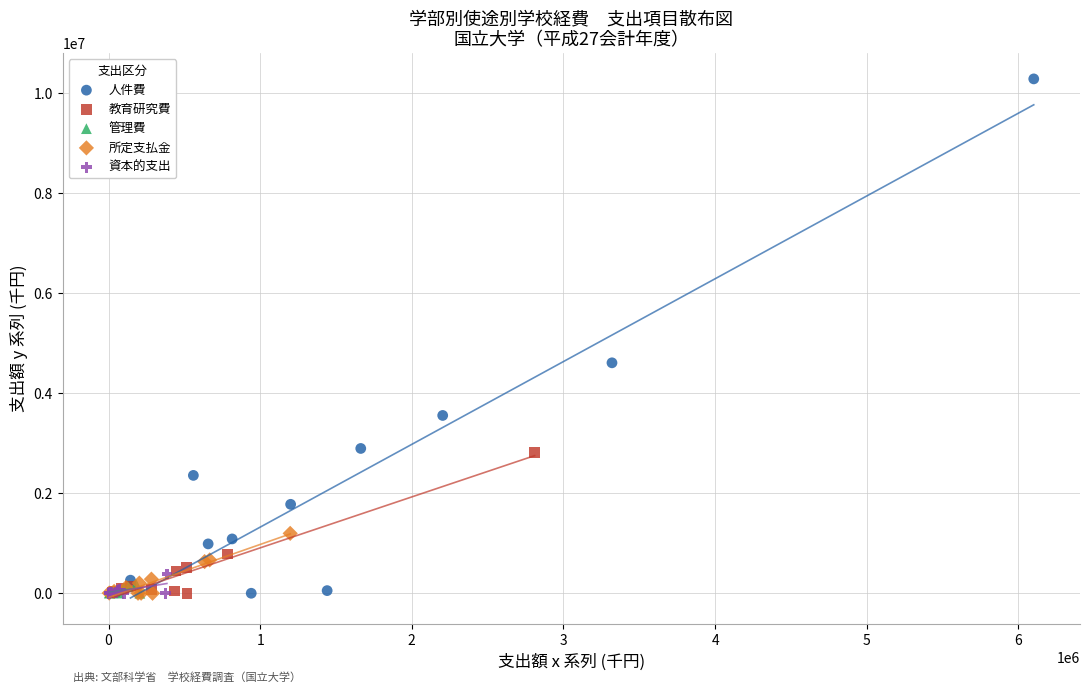

Which series has the largest Y range (max minus min)?

人件費